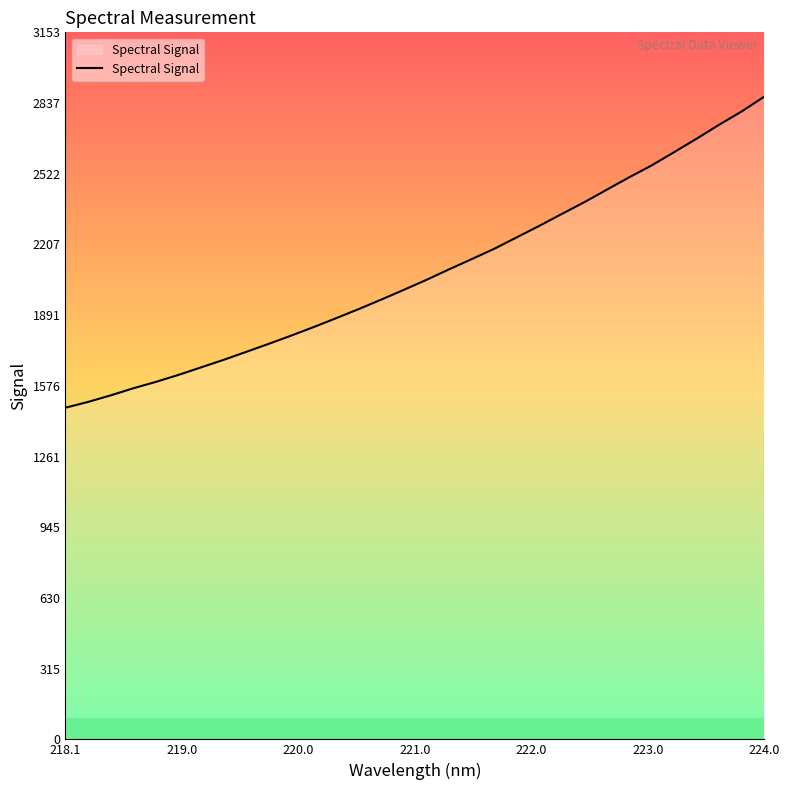

What is the greatest value displayed?

2866.5